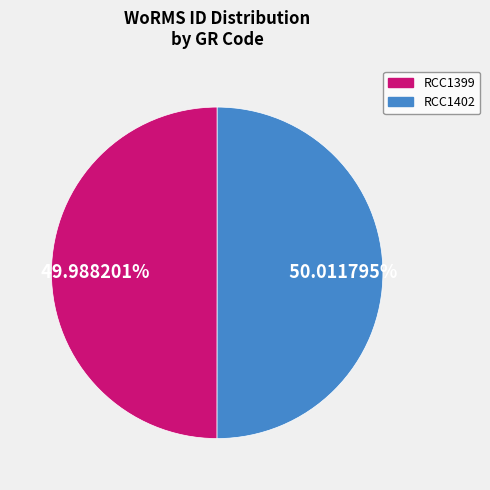

Is there a majority slice in this chart?

Yes